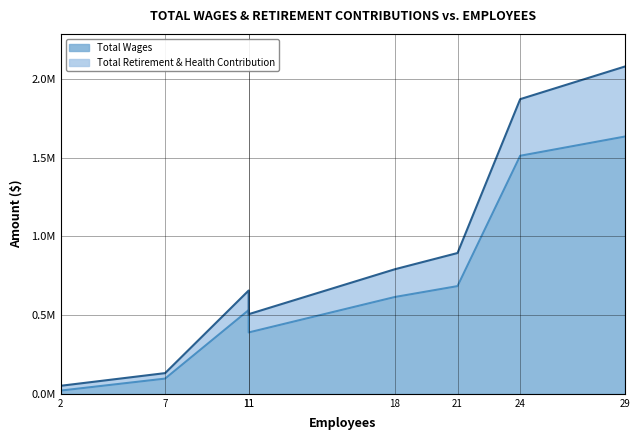

How many lines are shown in the chart?

2